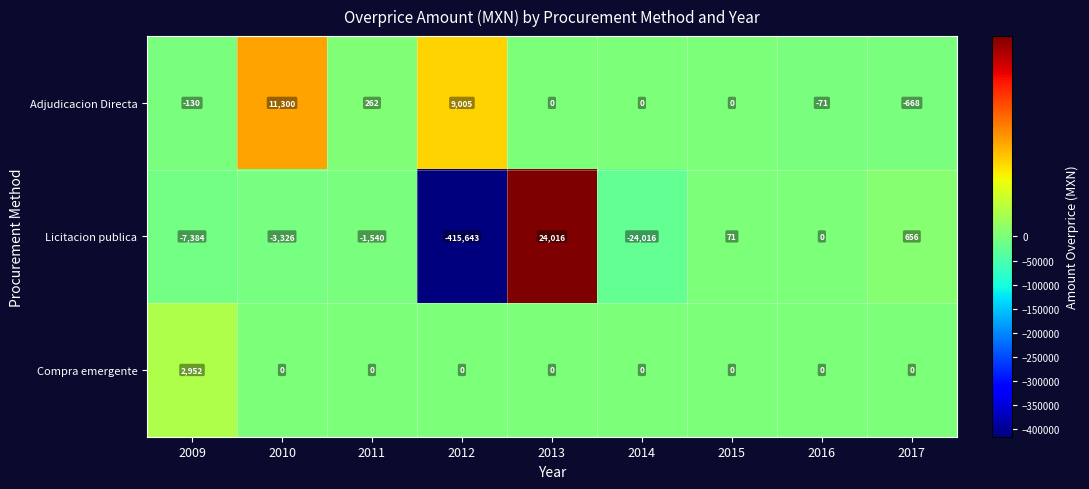

Is it true that Compra emergente equals 0 at 2012?

True